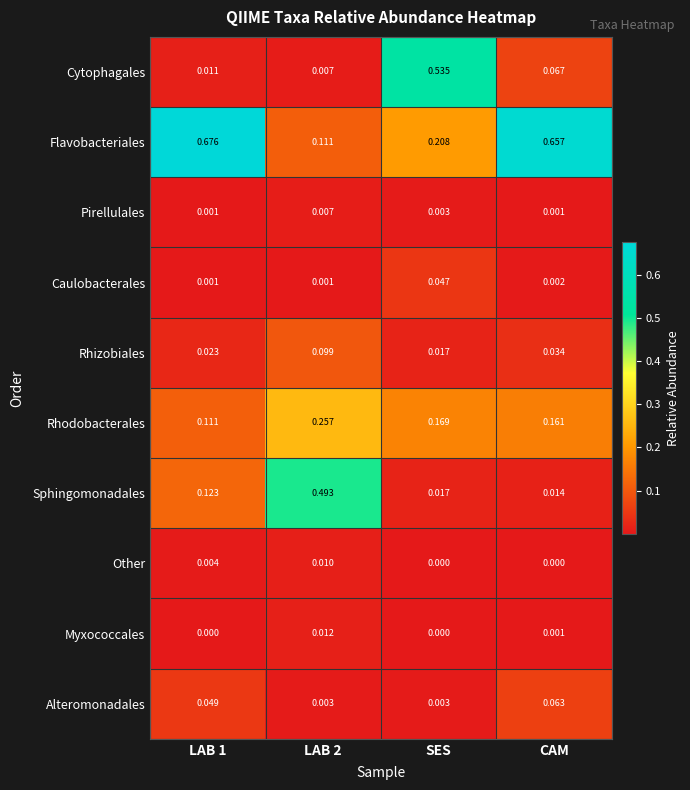

Is the value of Rhodobacterales at LAB 1 greater than the value of Myxococcales at LAB 2?

Yes